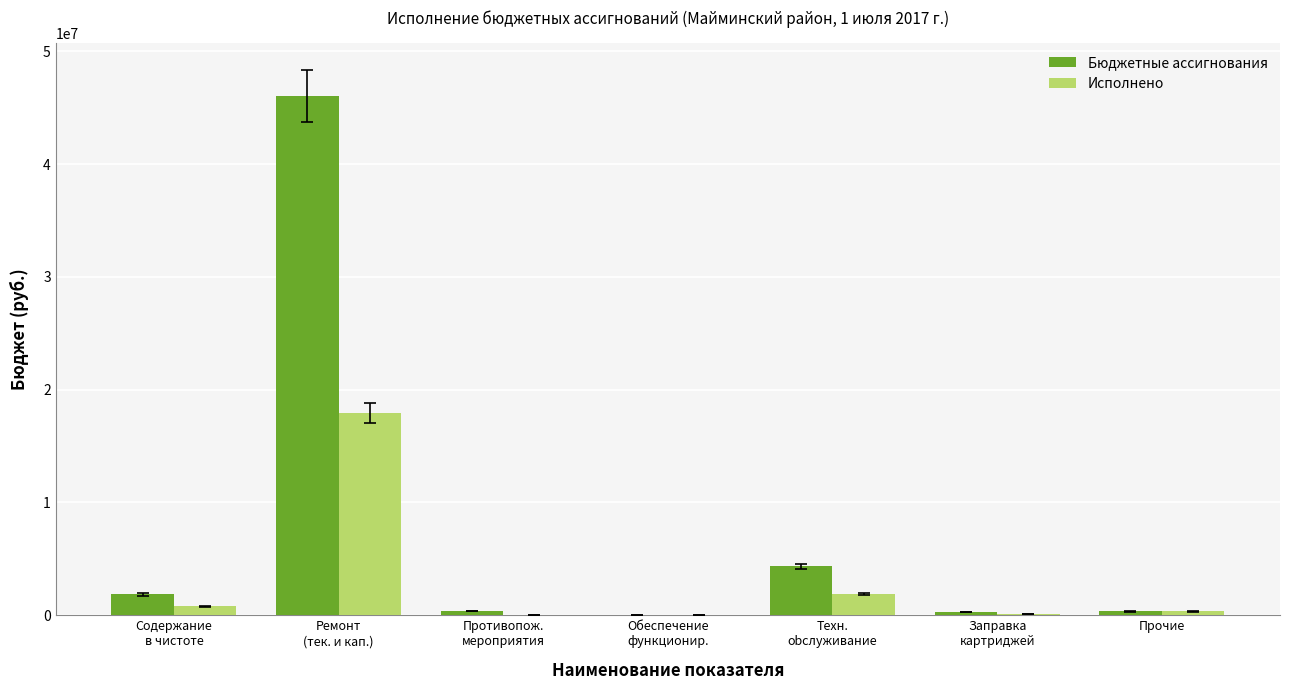

What is the greatest value displayed?

46008892.5